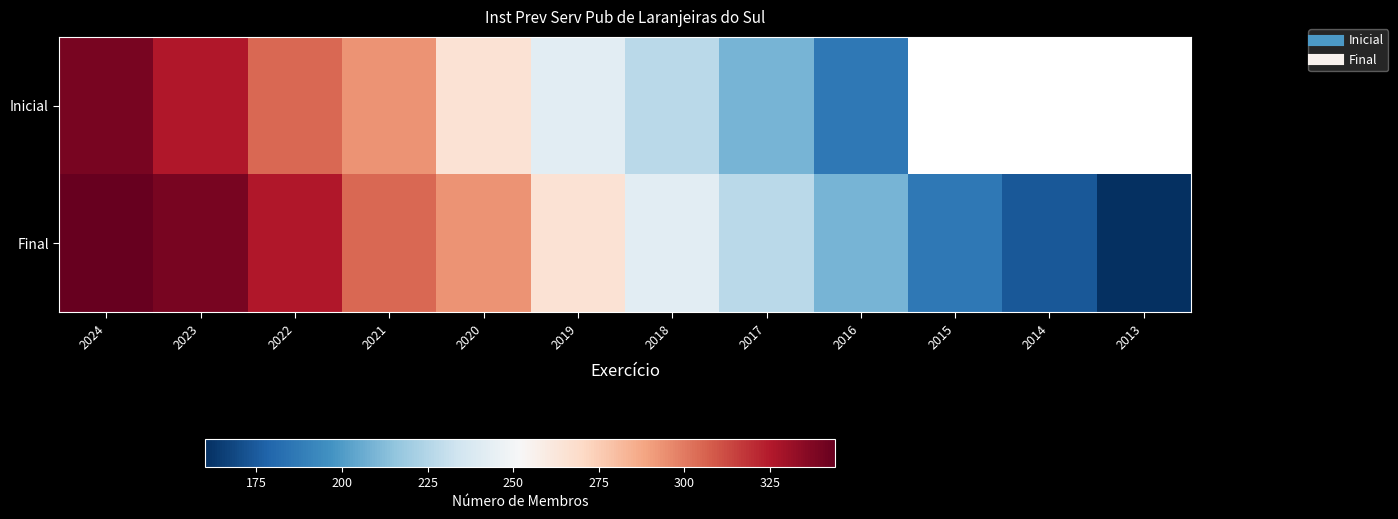

What is the maximum value for Final?

344.0